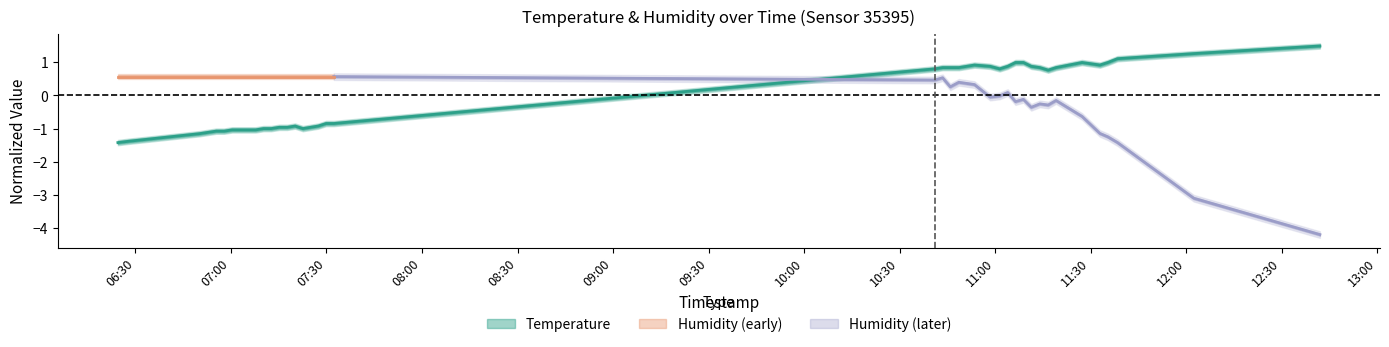

Is it true that the value at 2022-08-01T07:32:17 is -0.4?

False